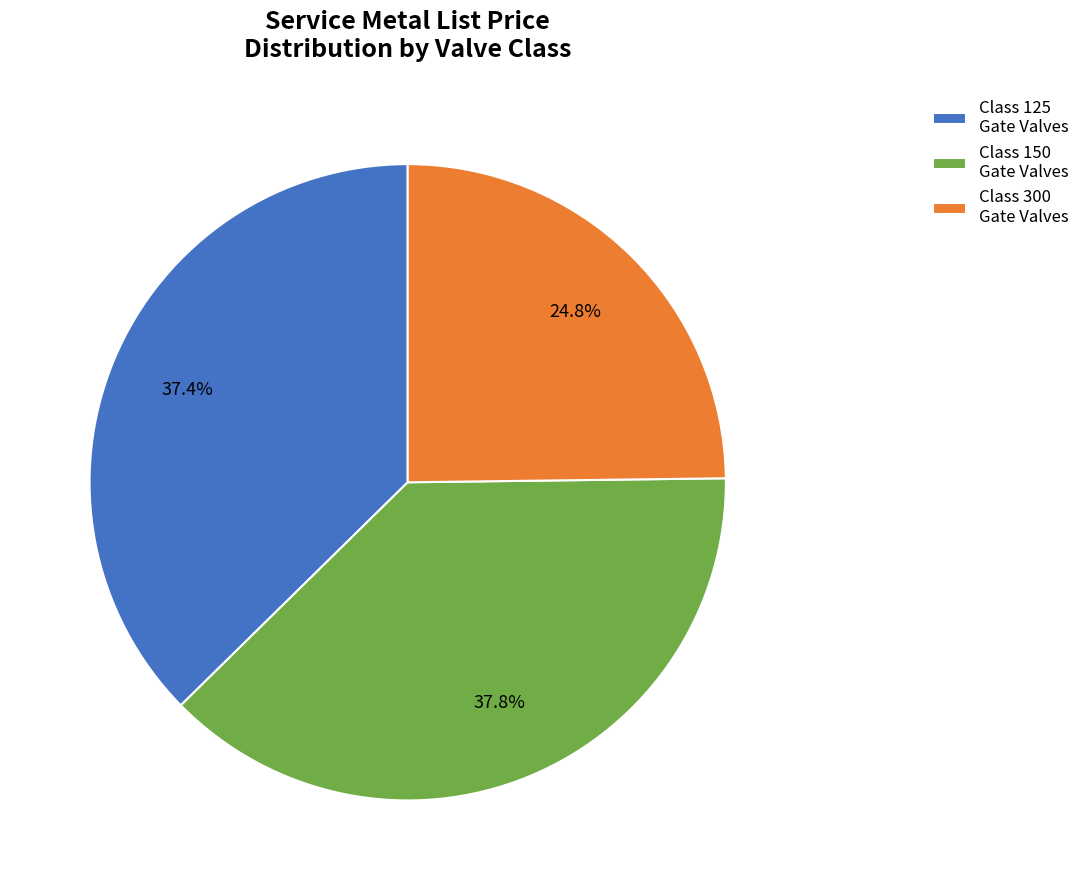

Does any single category account for the majority?

No